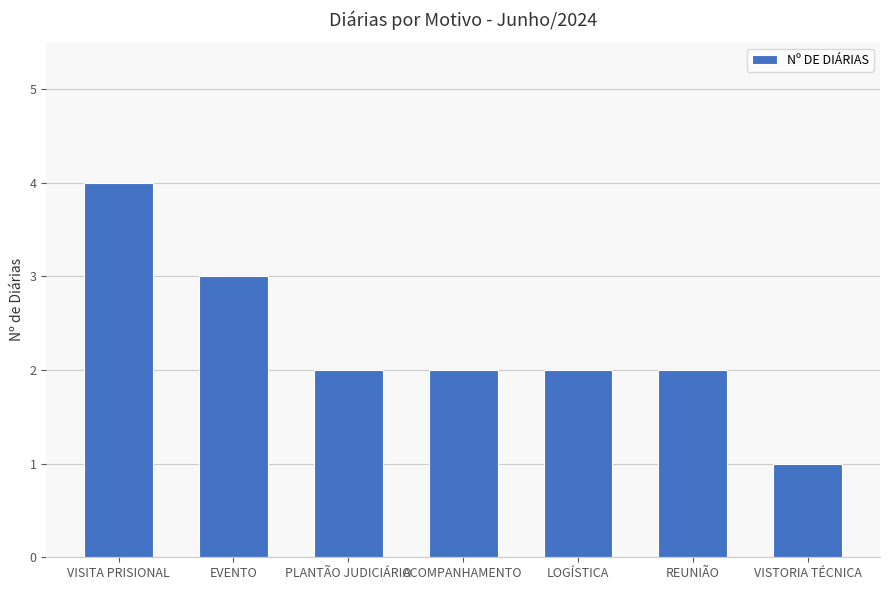

What is the smallest value displayed?

1